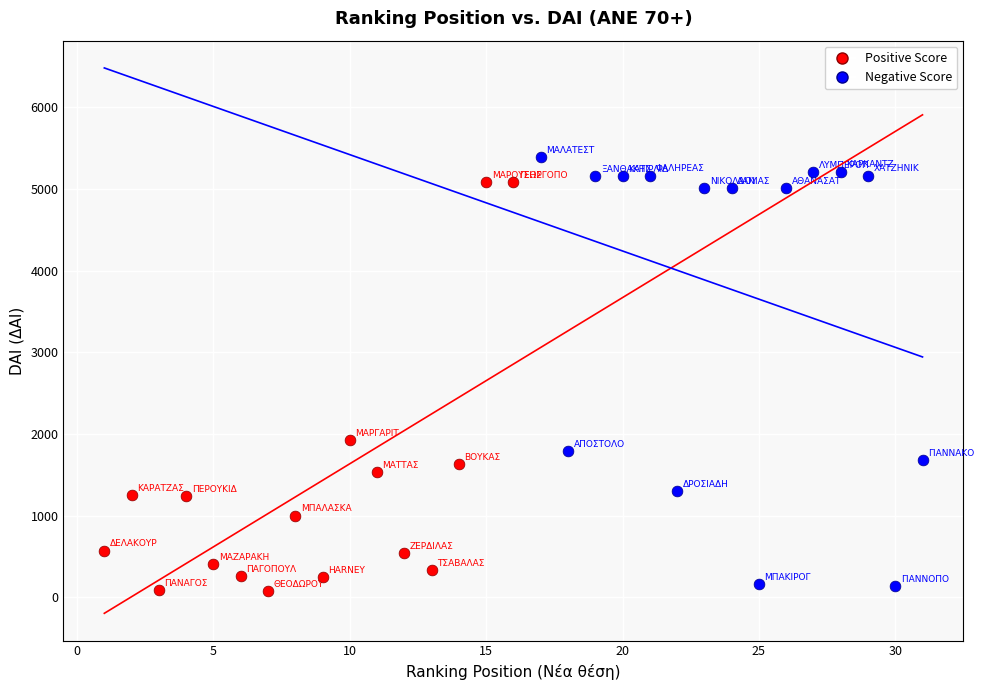

Which series reaches the maximum Y coordinate?

Negative Score